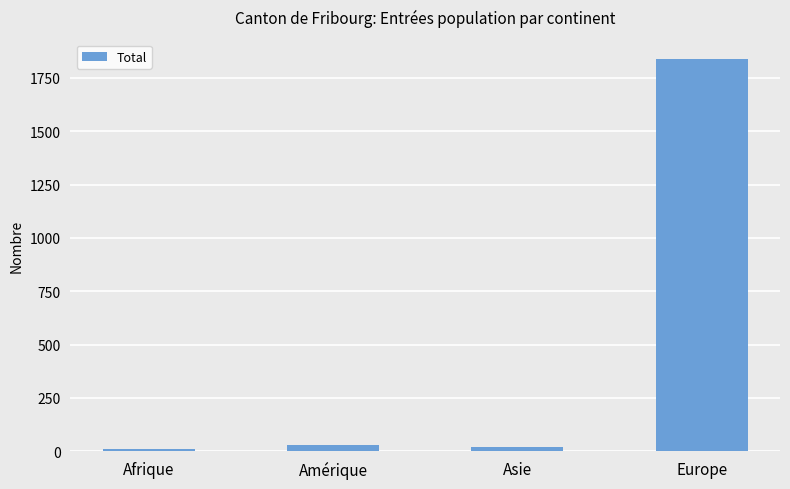

Does the chart contain stacked bars?

No